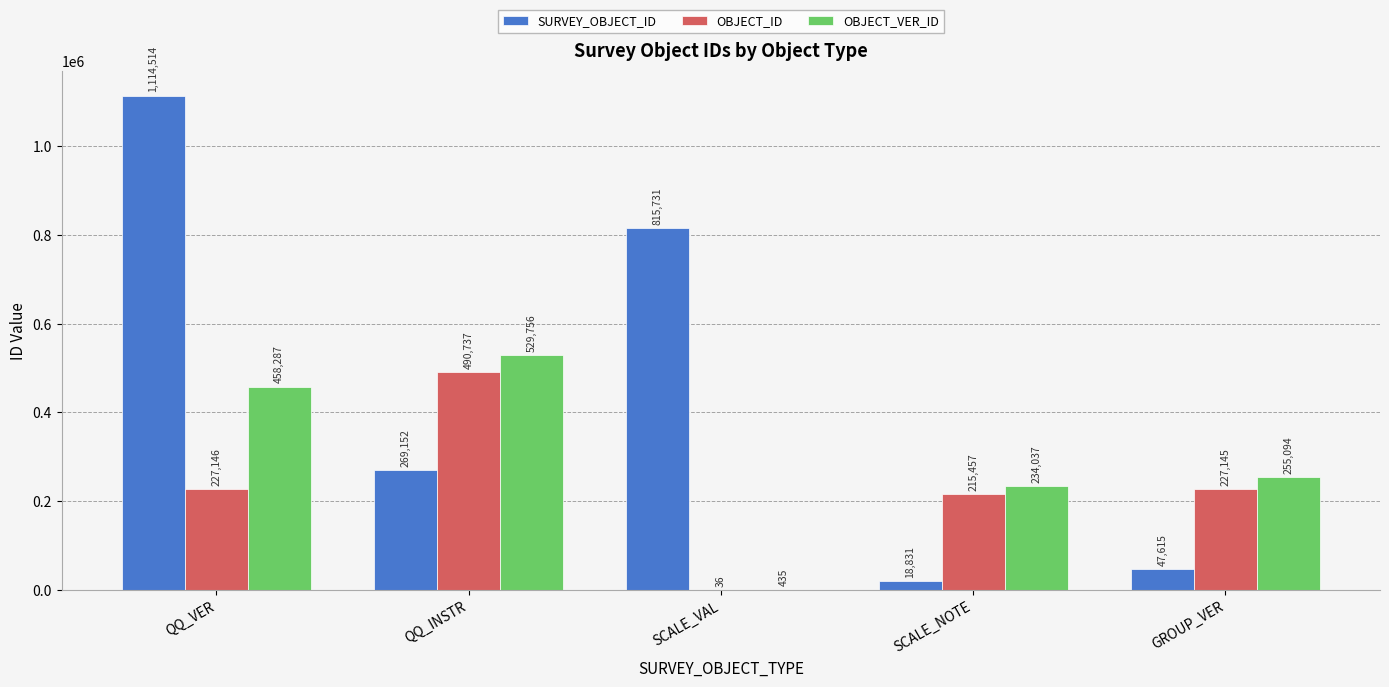

Which series changed the most between SCALE_VAL and GROUP_VER?

SURVEY_OBJECT_ID